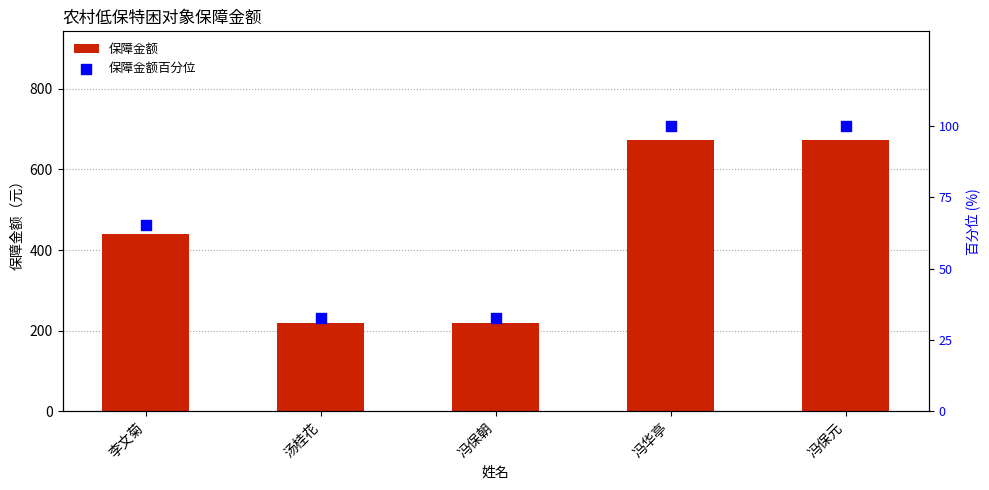

At which category is the sum across all series the highest?

冯华亭